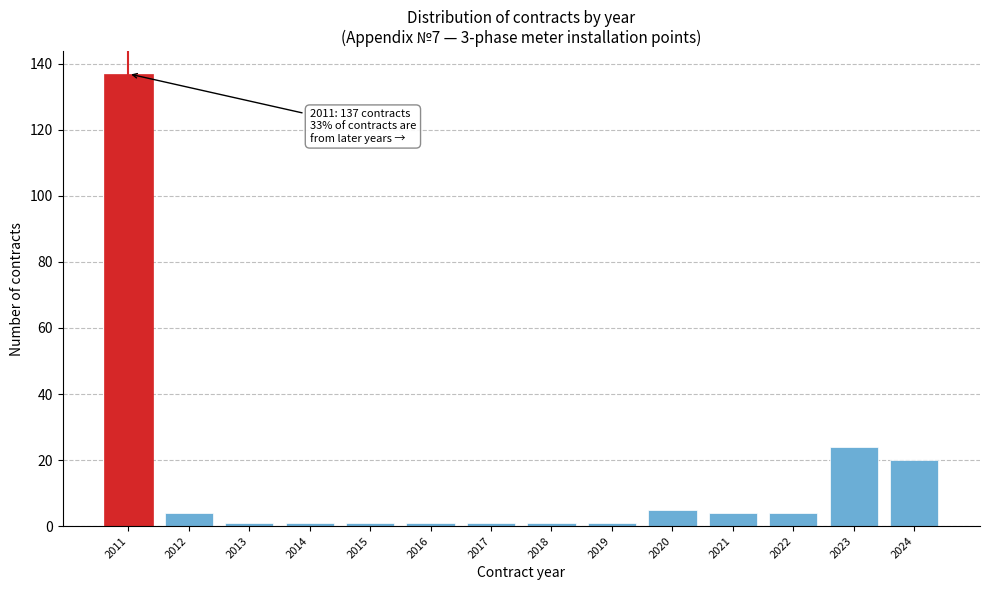

Reading left to right, what are all the values shown in this chart?

2011=137	2012=4	2013=1	2014=1	2015=1	2016=1	2017=1	2018=1	2019=1	2020=5	2021=4	2022=4	2023=24	2024=20